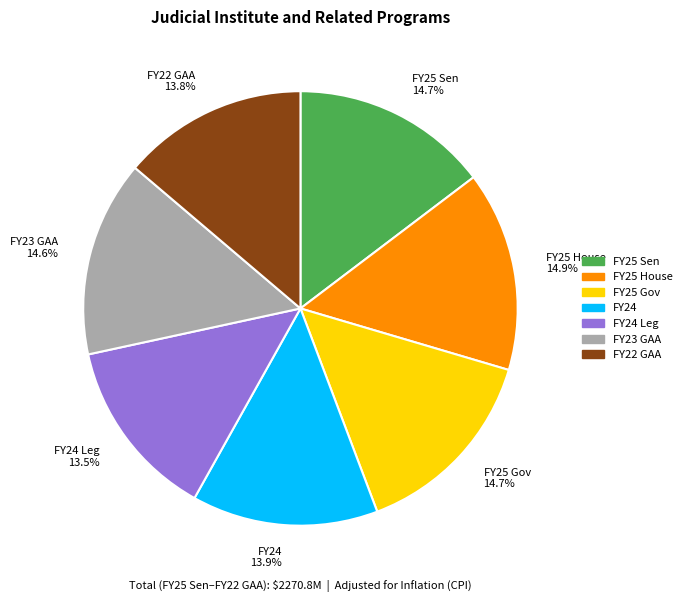

What percentage is NOT represented by FY24 Leg?

86.5%